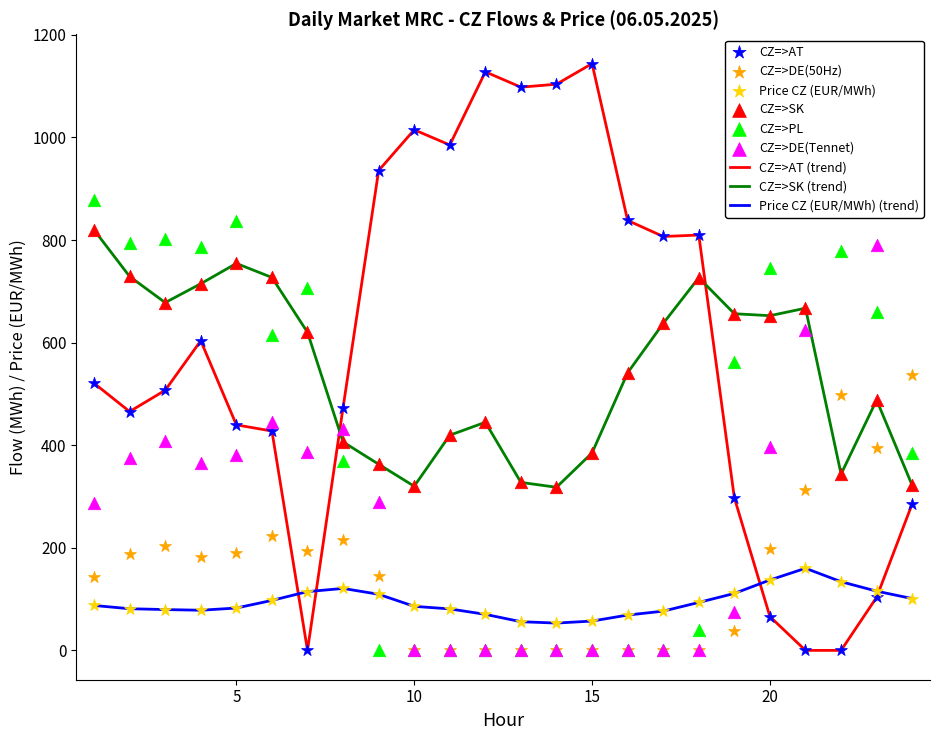

Which series contains the lowest Y value?

CZ=>AT